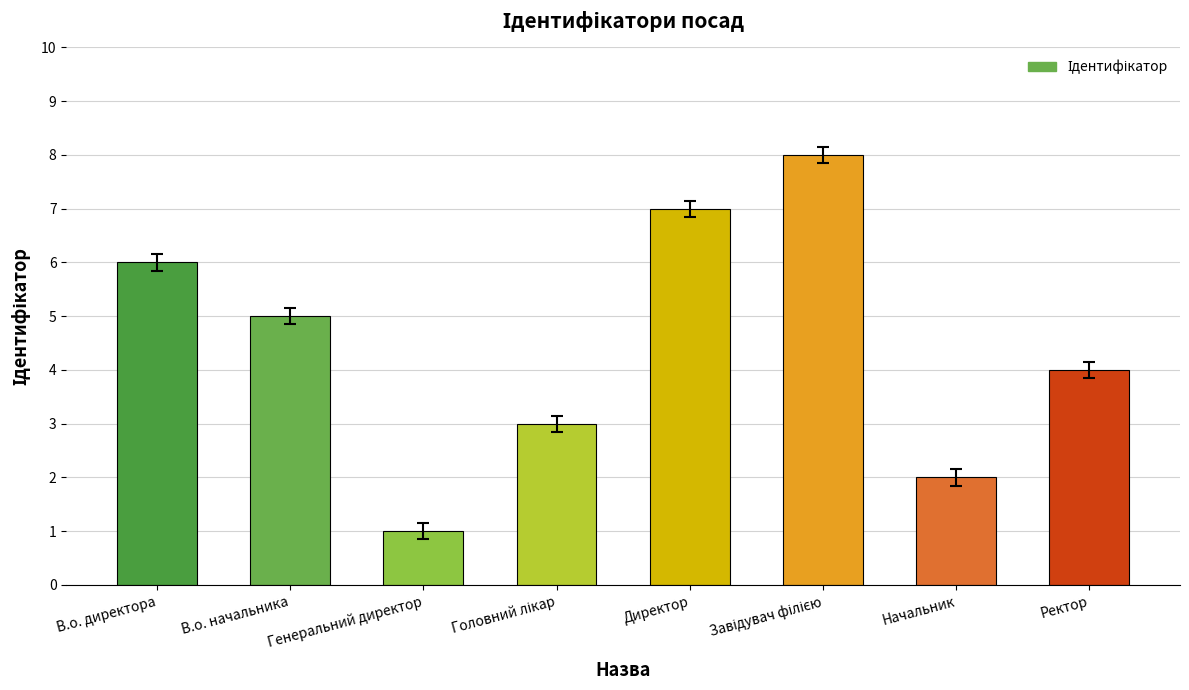

What is the minimum value shown in the chart?

1